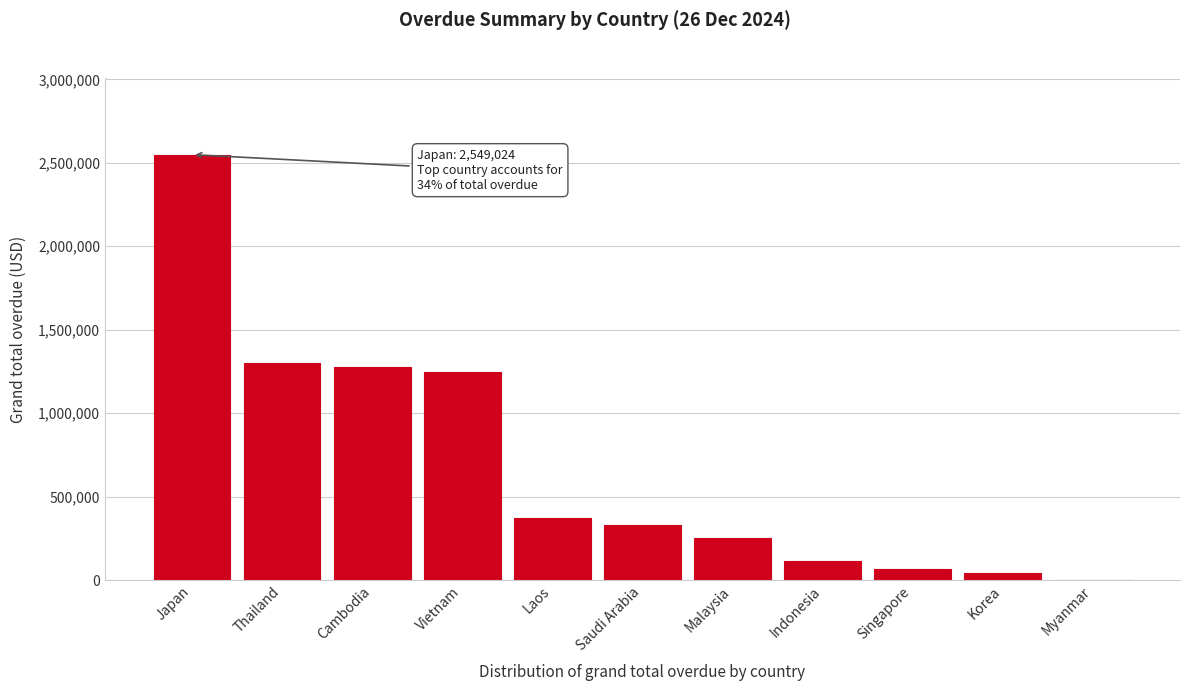

What is the change in value from Vietnam to Malaysia?

-996118.6